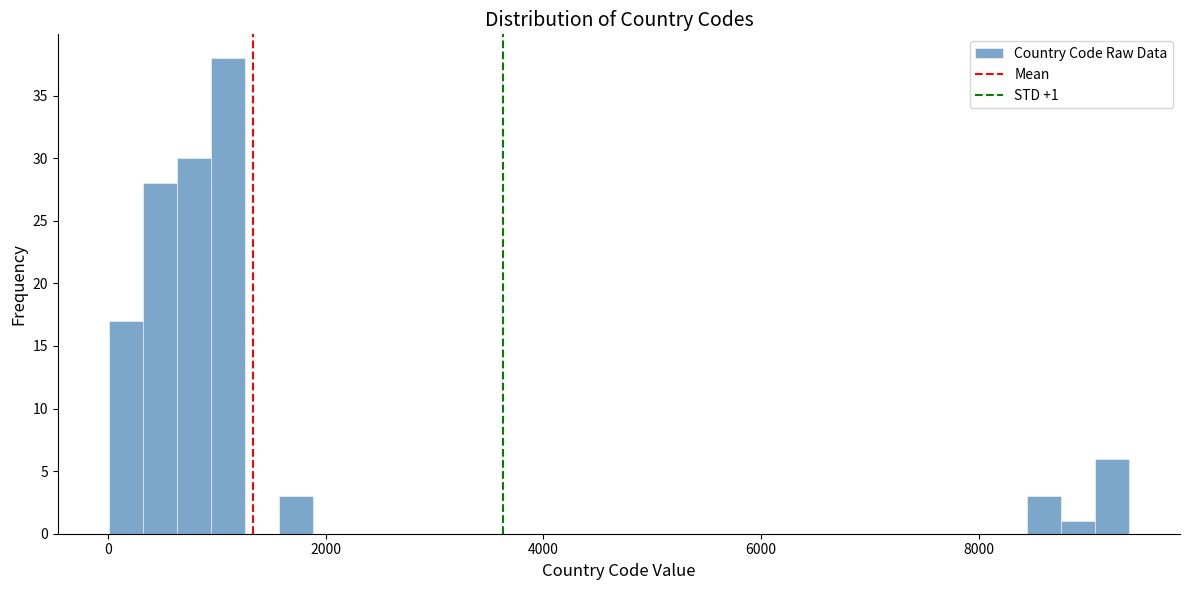

Around what value on the x-axis is the tallest bar? Give the approximate position of its centre, as read against the axis.

1200